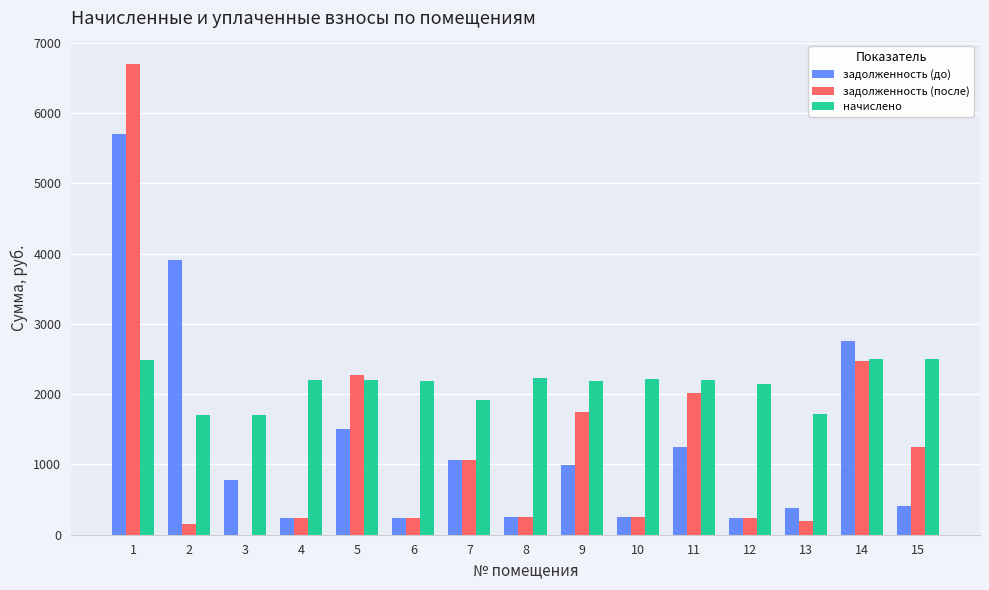

Which series changed the most between 3 and 15?

задолженность (после)